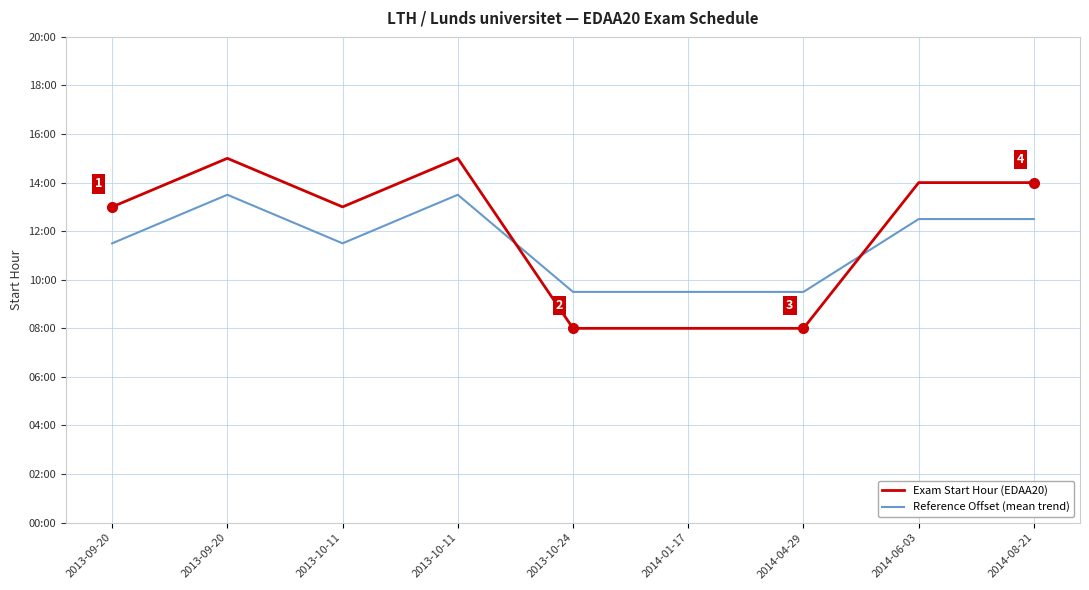

Does the chart display data point markers on the line(s)?

No